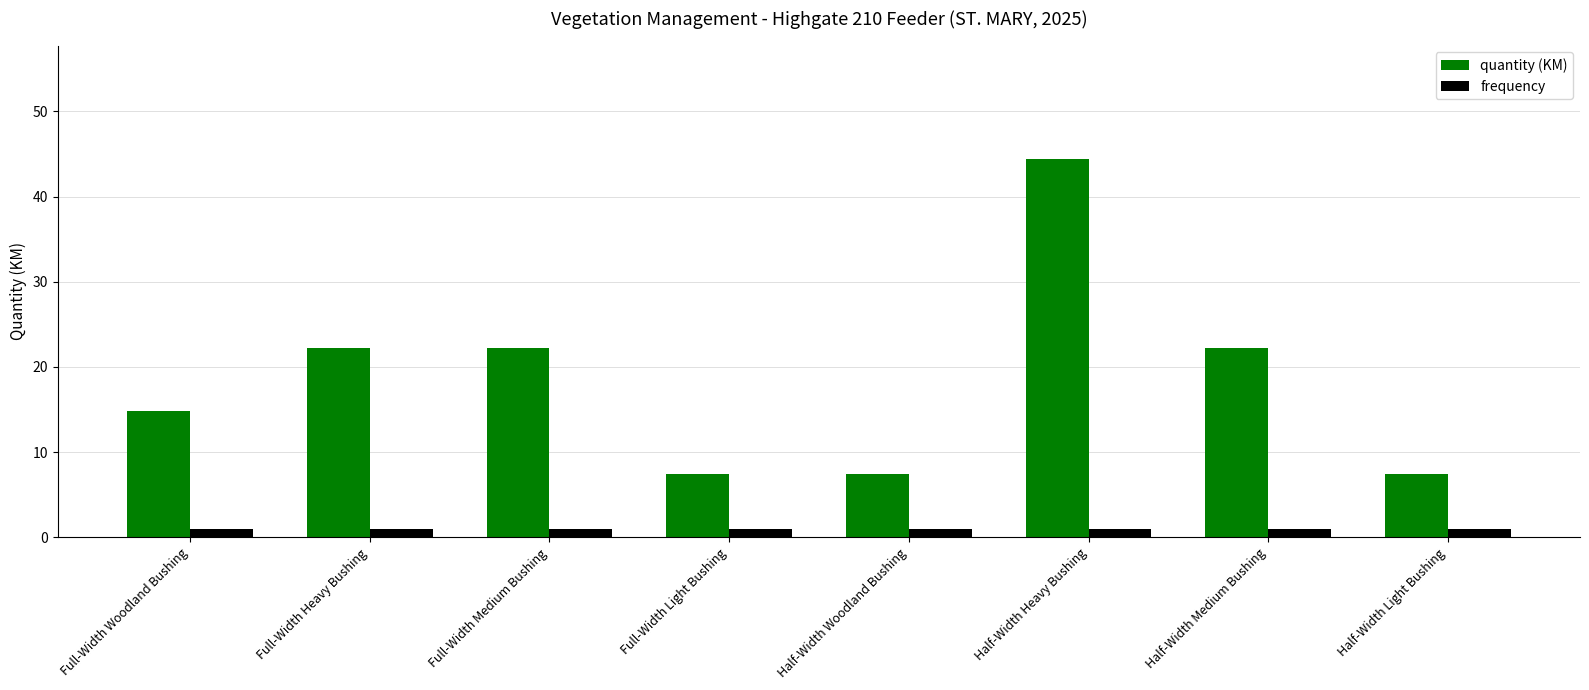

What are all the series names shown in the legend?

quantity (KM), frequency